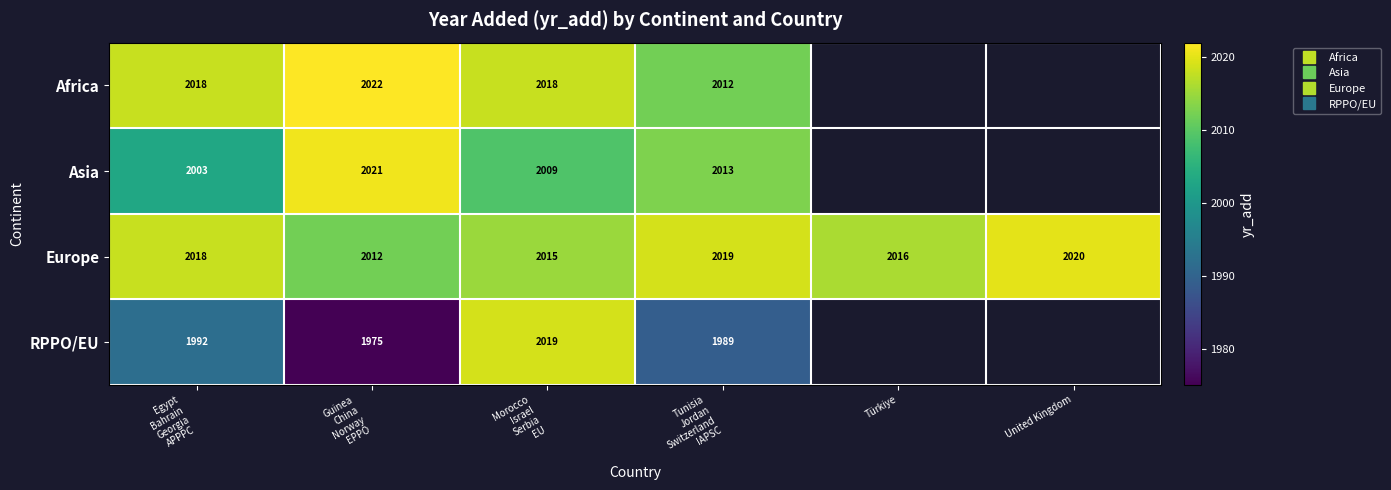

At Egypt Bahrain Georgia APPPC, list the series in order from largest to smallest.

Africa, Europe, Asia, RPPO/EU